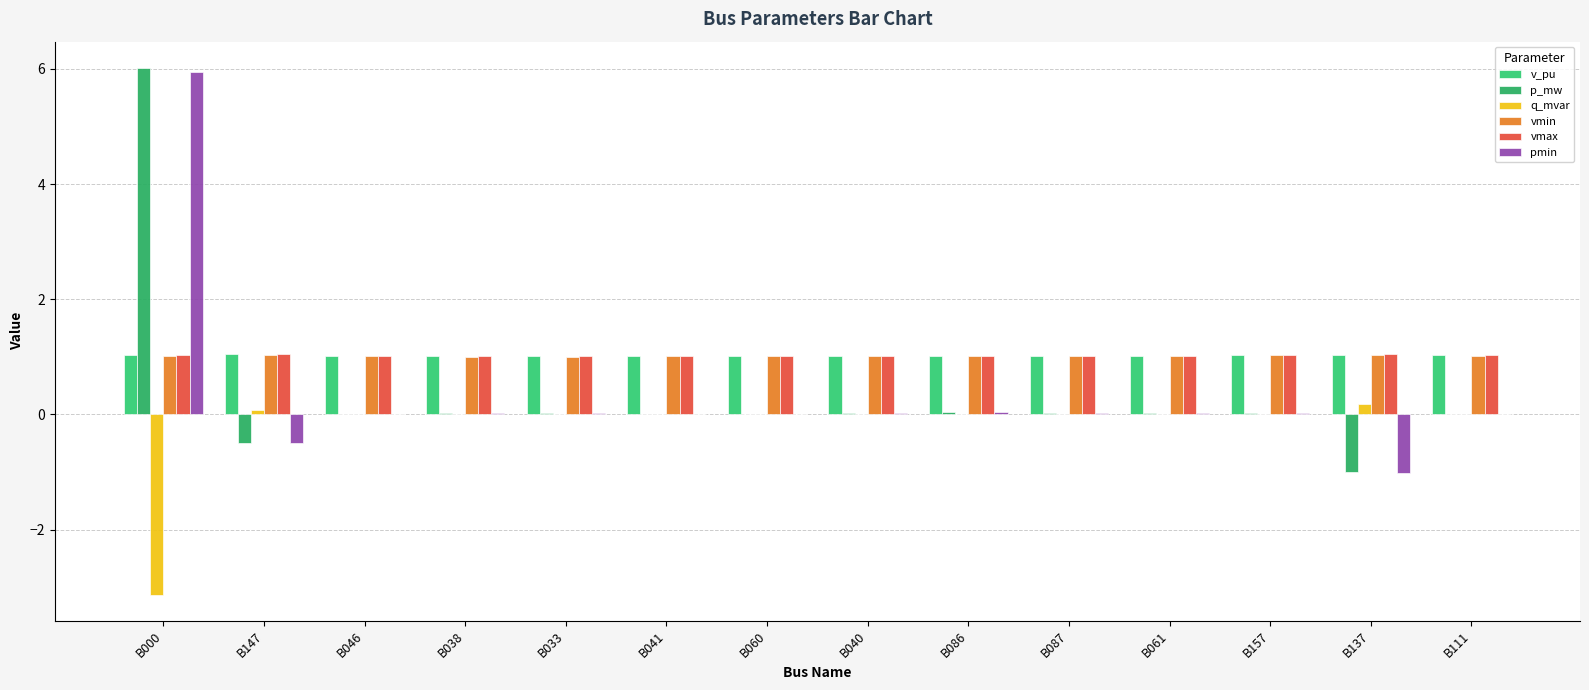

Are the bars horizontal?

No